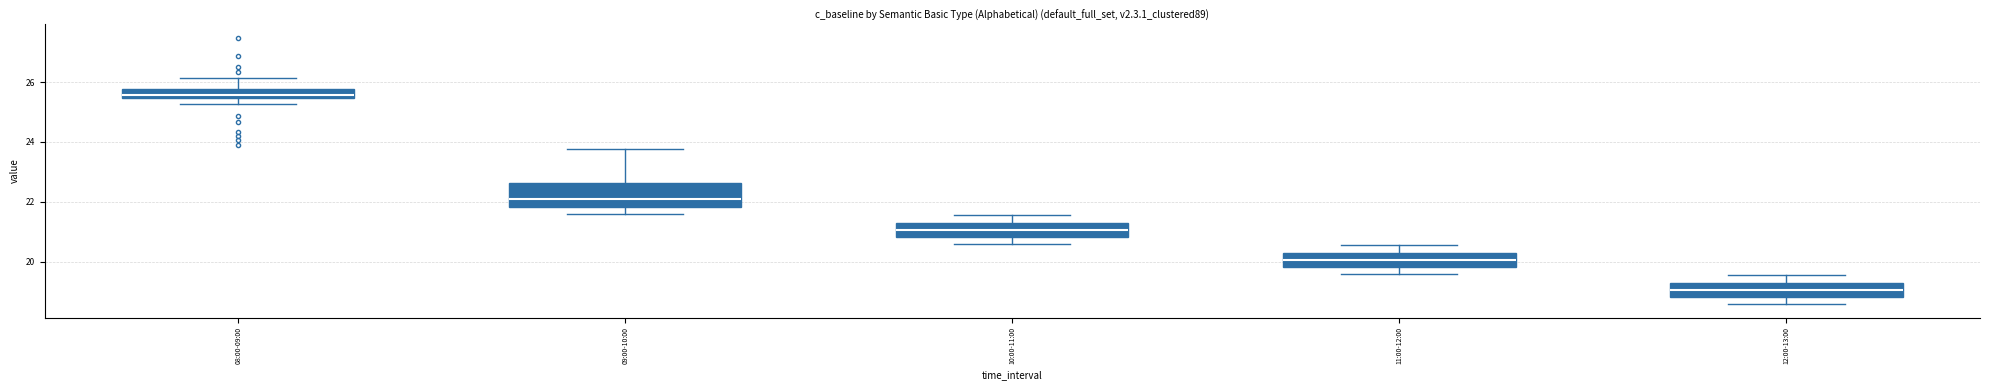

Which box's median line is the highest?

08:00-09:00